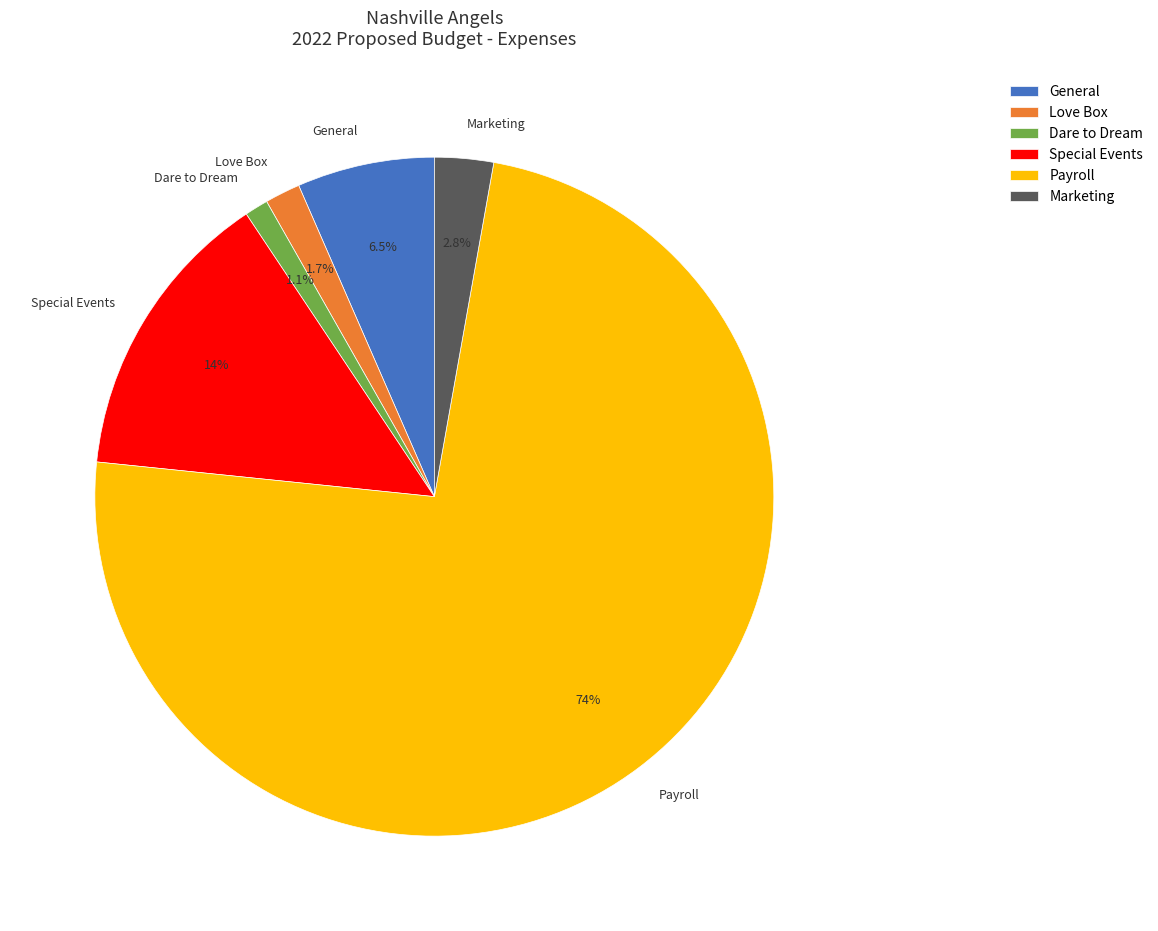

Which has a higher value, Dare to Dream or Marketing?

Marketing